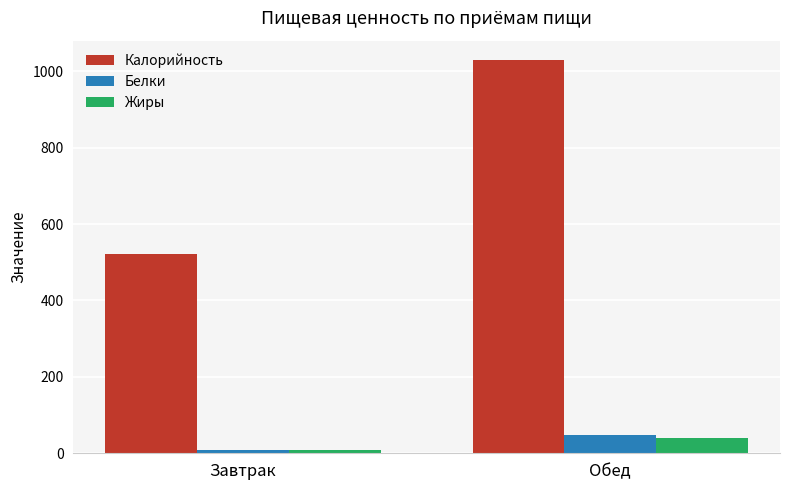

Reading right to left, list all the values displayed in this chart.

Калорийность: 1028.4	521.8
Белки: 48.1	9.7
Жиры: 40.7	9.3